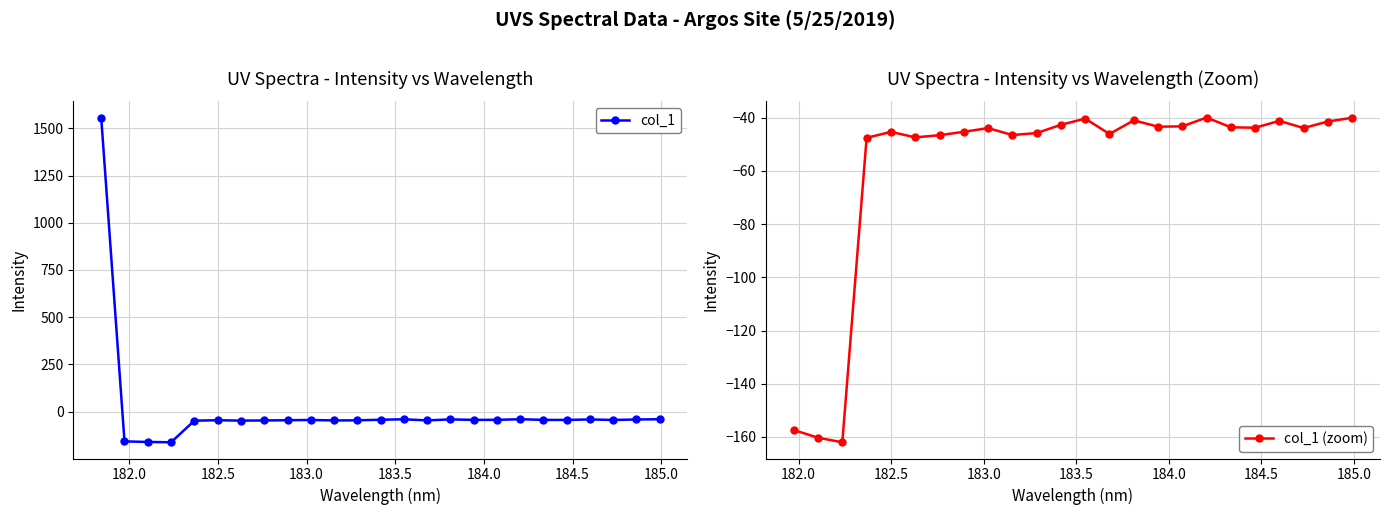

What position from the left is 181.8418?

1